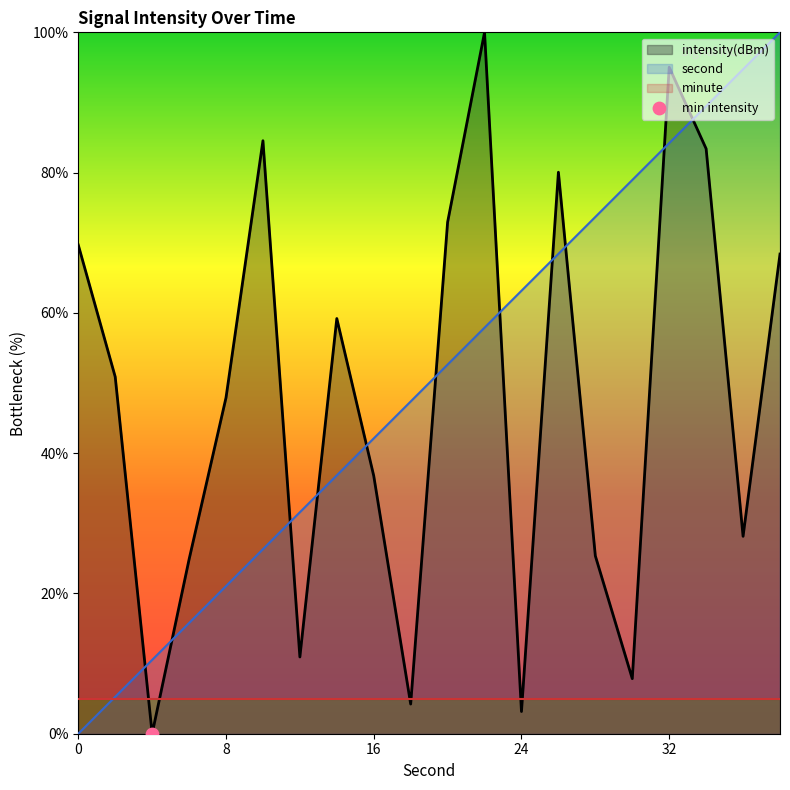

At which category is the sum across all series the highest?

32